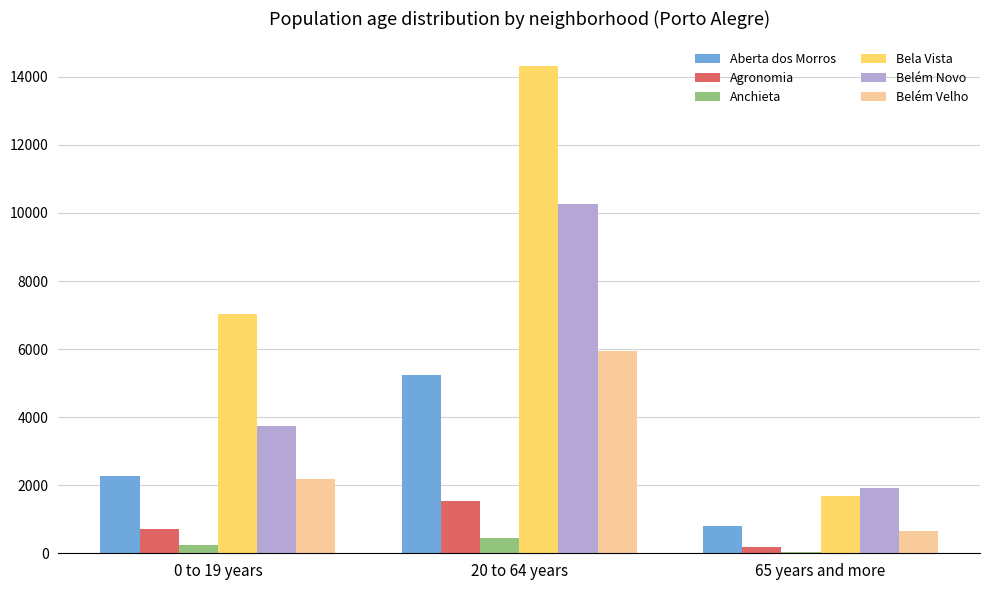

The Aberta dos Morros series shows 806 at 65 years and more. True or false?

True